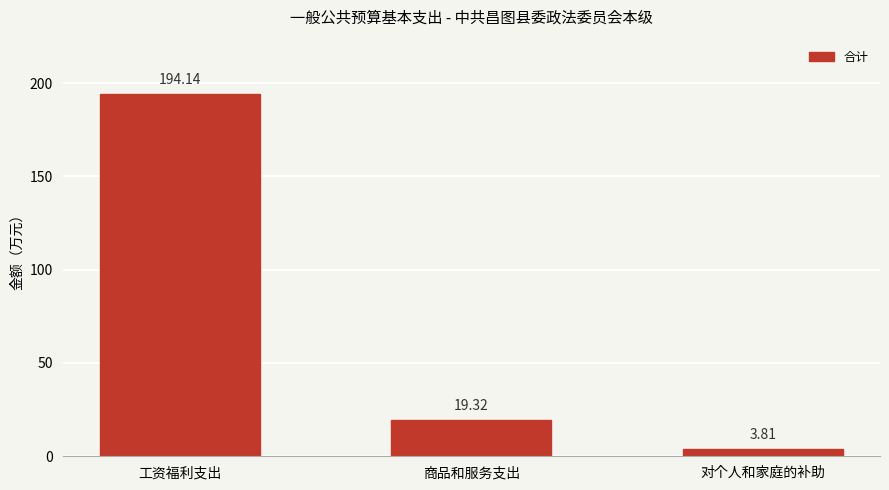

List the labels in order of value, largest first.

工资福利支出, 商品和服务支出, 对个人和家庭的补助